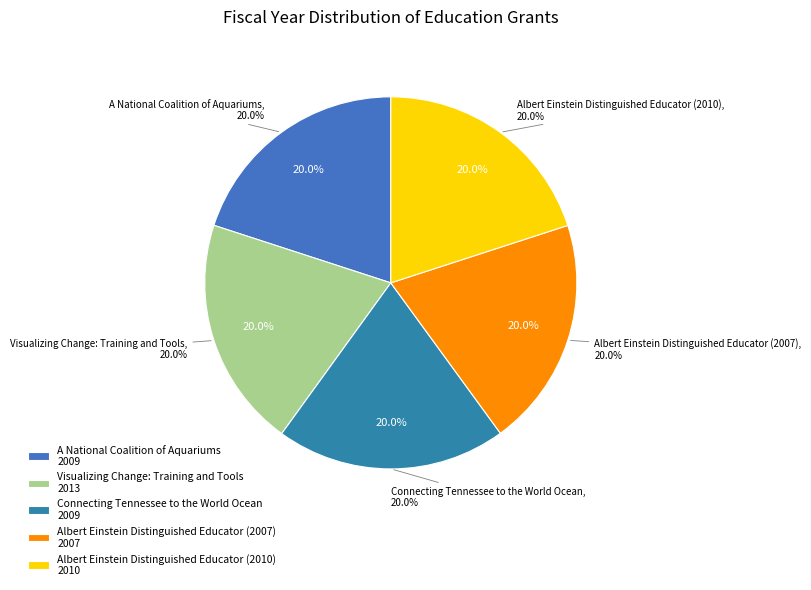

Rank the categories by value from highest to lowest.

Visualizing Change: Training and Tools, Albert Einstein Distinguished Educator (2010), A National Coalition of Aquariums, Connecting Tennessee to the World Ocean, Albert Einstein Distinguished Educator (2007)